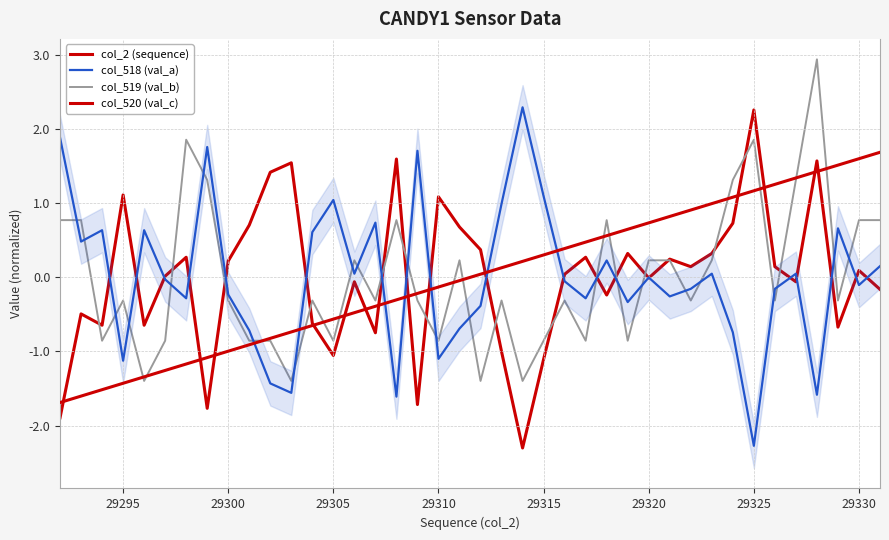

What is the minimum value for col_520 (val_c)?

-2.3